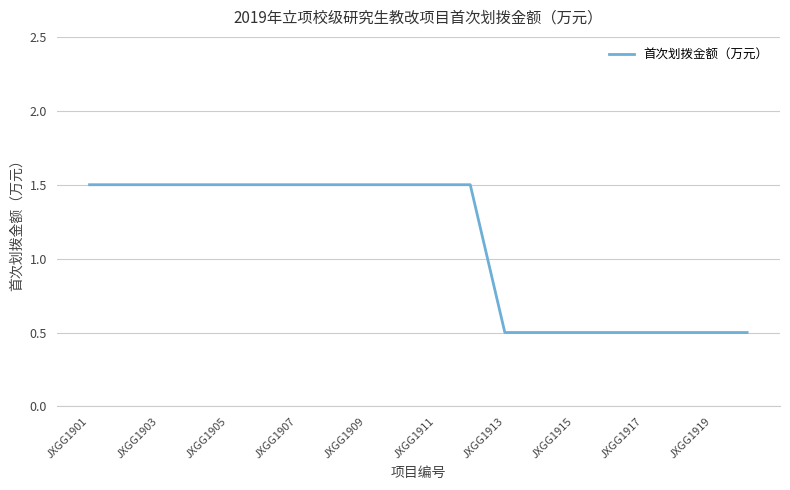

What is the maximum value shown in the chart?

1.5